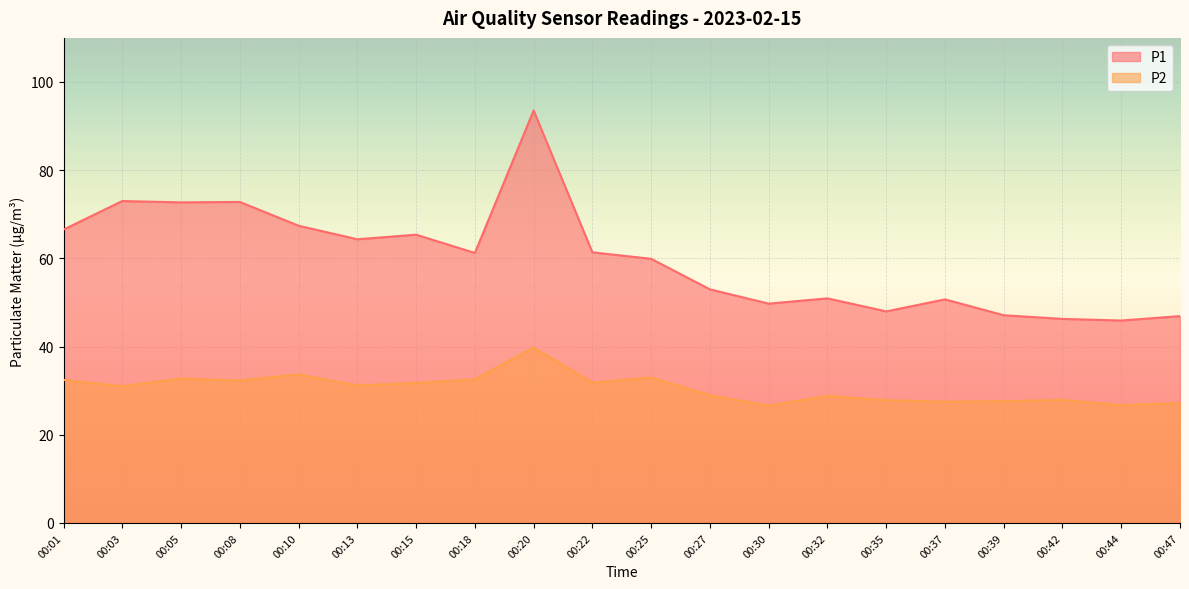

At which label does P1 reach its peak?

00:20